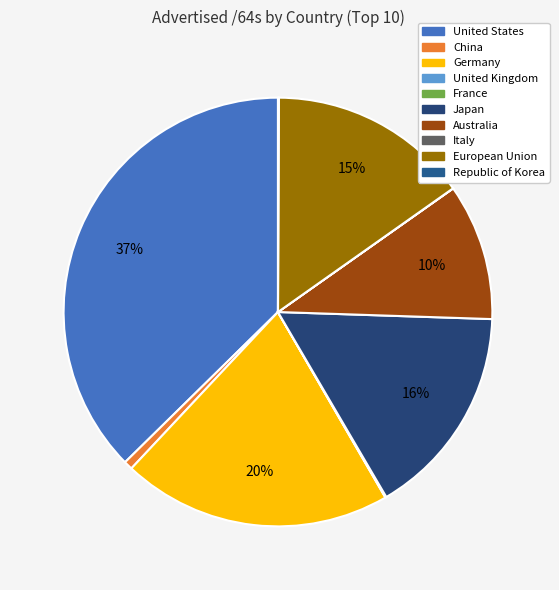

Is it true that Japan is 9% of the pie?

False